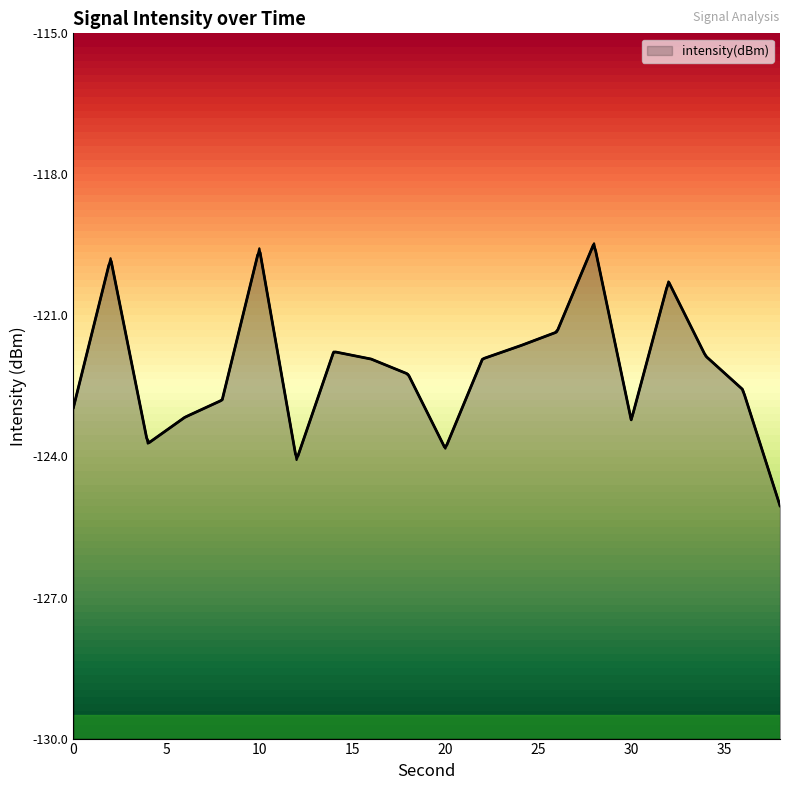

List the labels in order of value, largest first.

28, 10, 2, 32, 26, 24, 14, 34, 22, 16, 18, 36, 8, 0, 6, 30, 4, 20, 12, 38